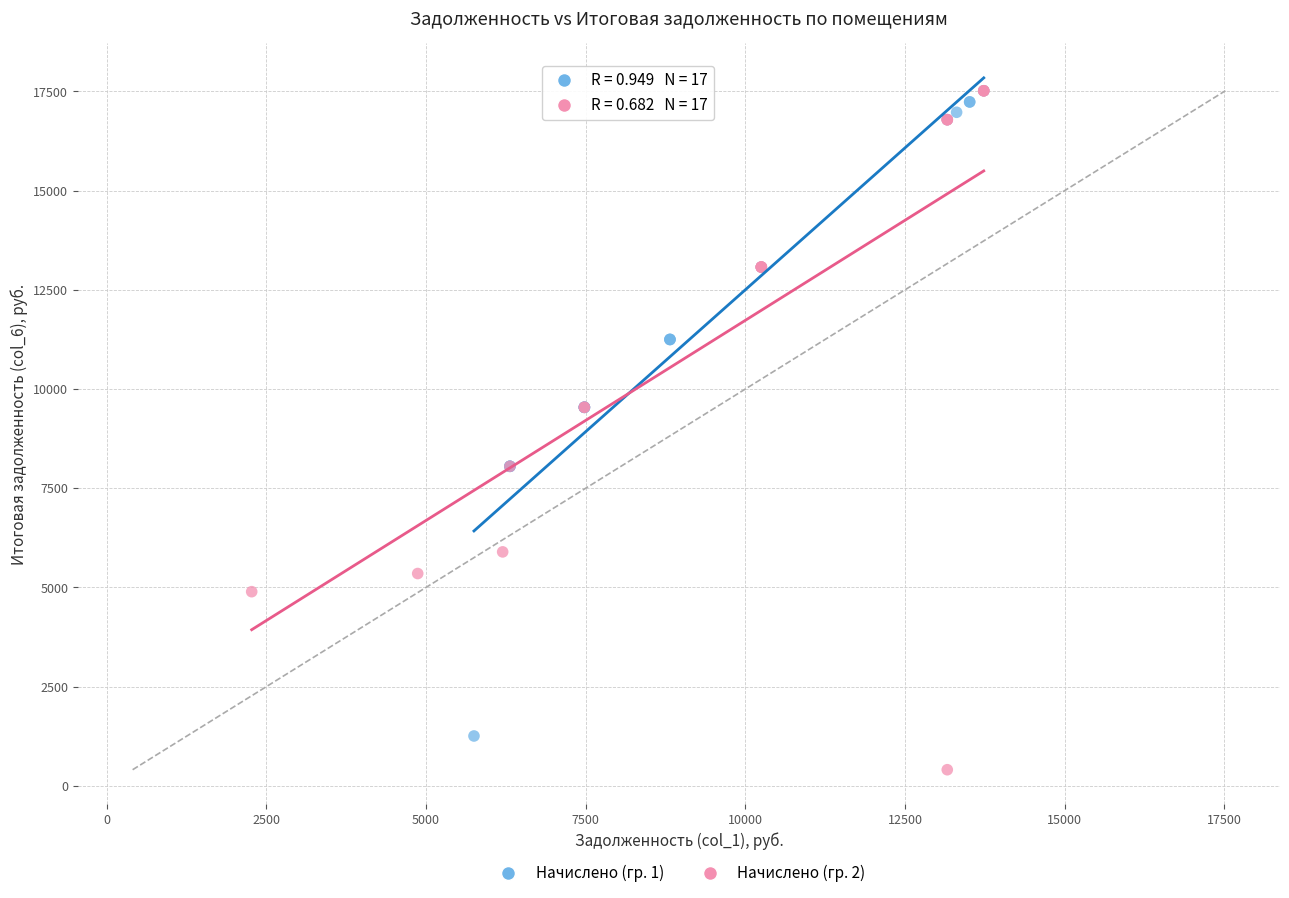

Which series has the largest Y range (max minus min)?

Начислено (гр. 2)